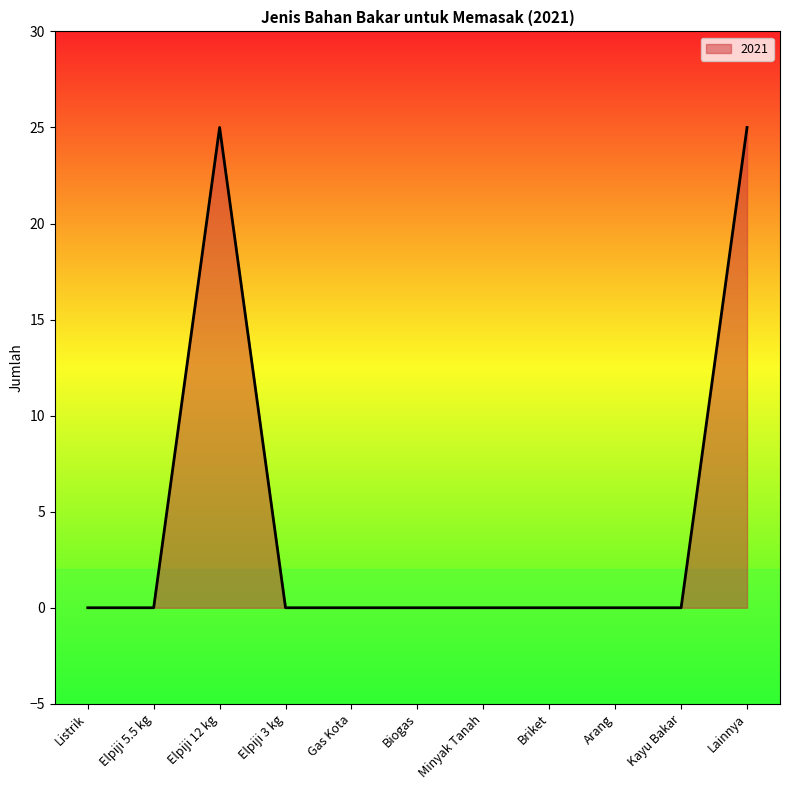

What is the greatest value displayed?

25